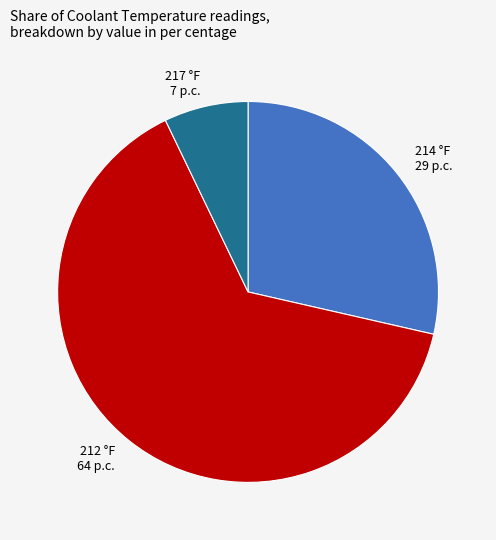

Count the number of slices in the pie.

3